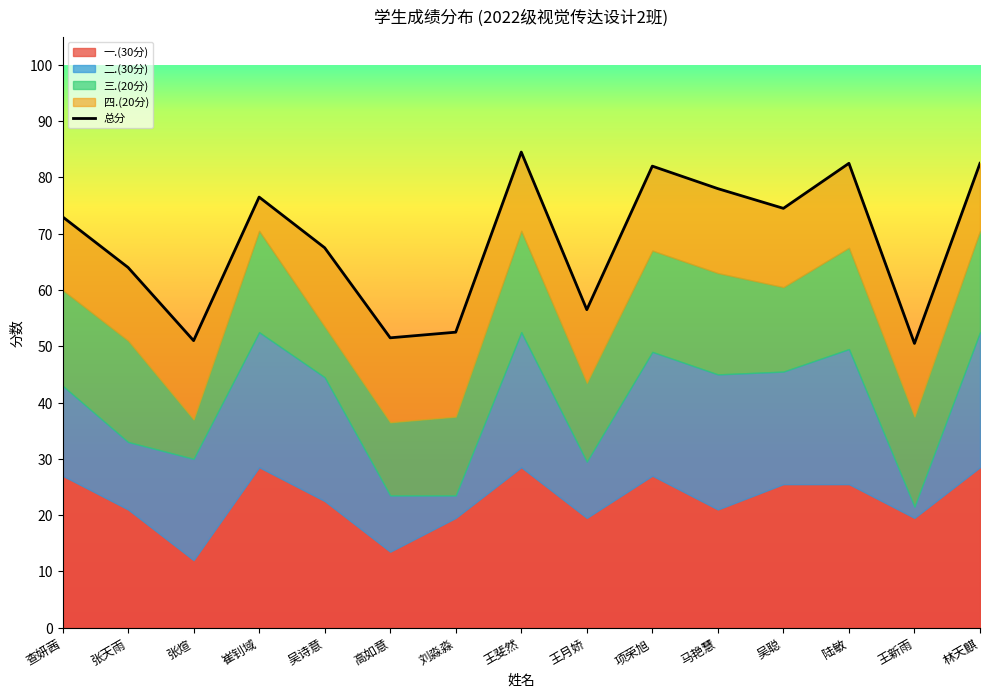

How many interior local valleys (lower than both neighbors) does the data have?

5